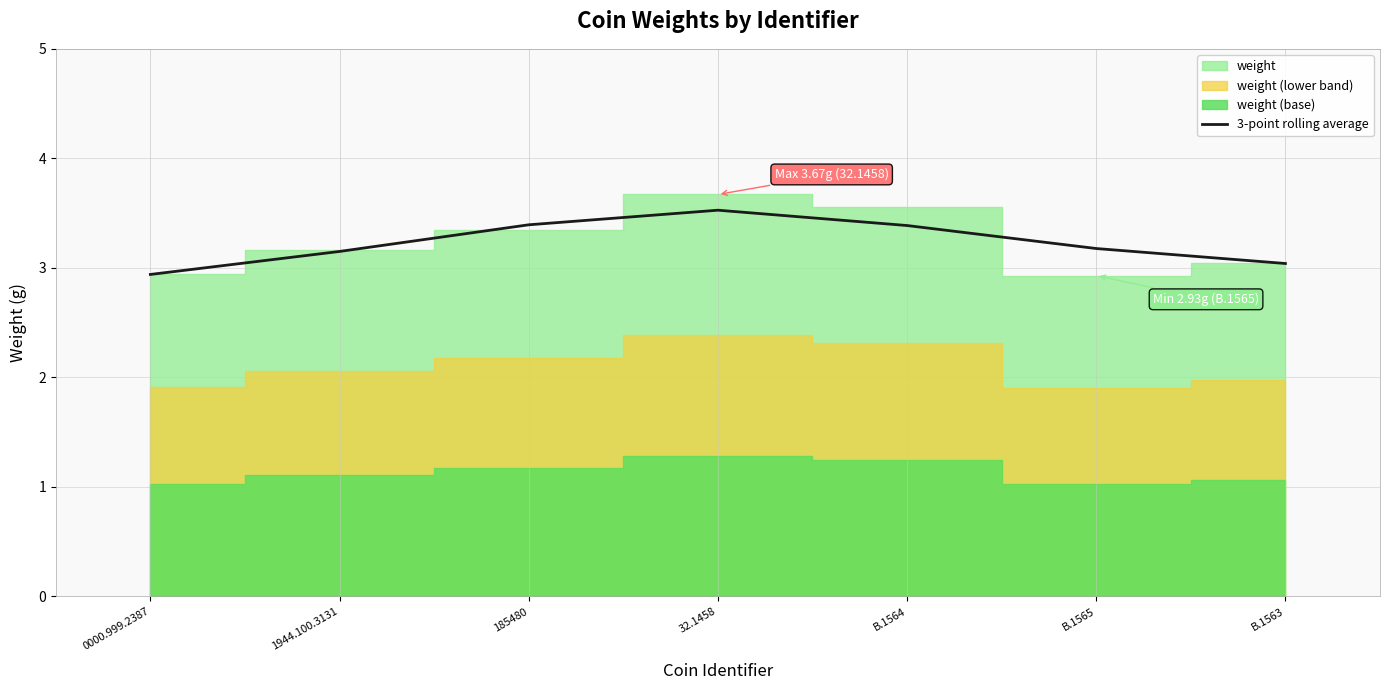

Reading right to left, transcribe all the data shown in this chart.

3.0	3.2	3.4	3.5	3.4	3.1	2.9